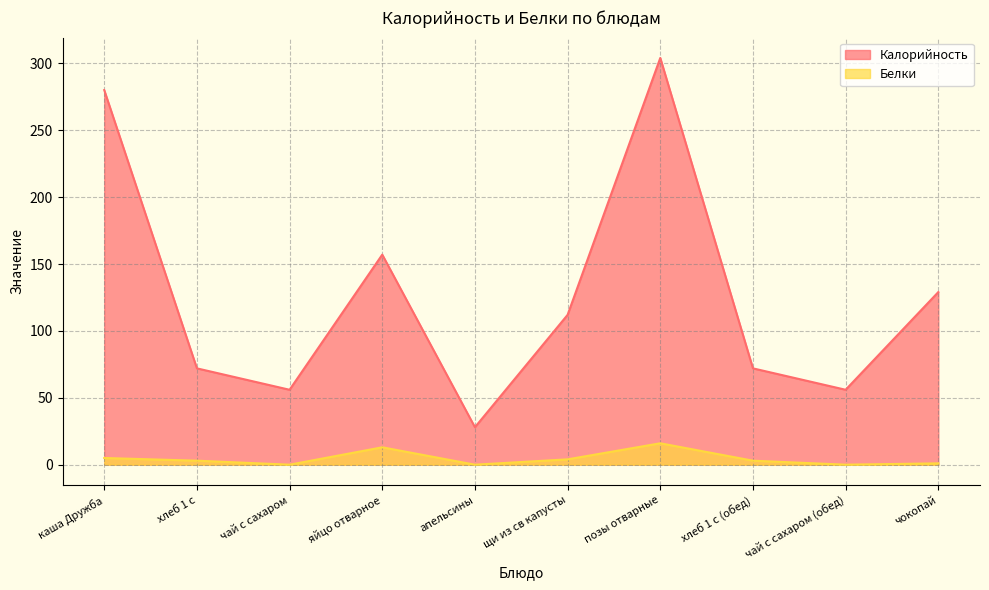

What position from the right is позы отварные?

4